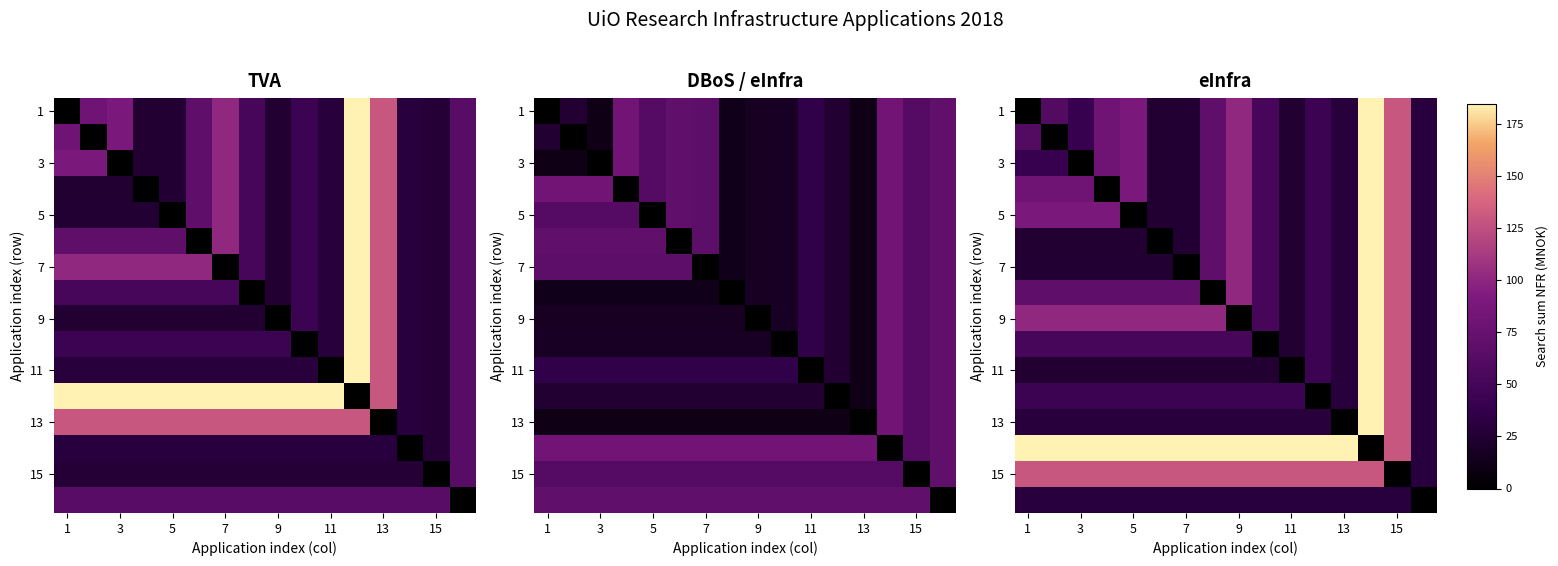

Count the number of categories in the chart.

16